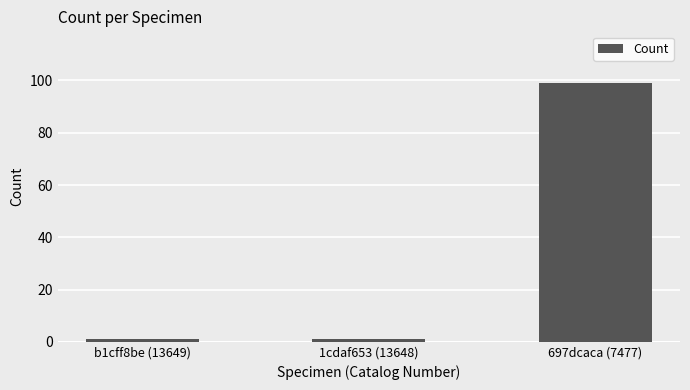

What is the smallest value displayed?

1